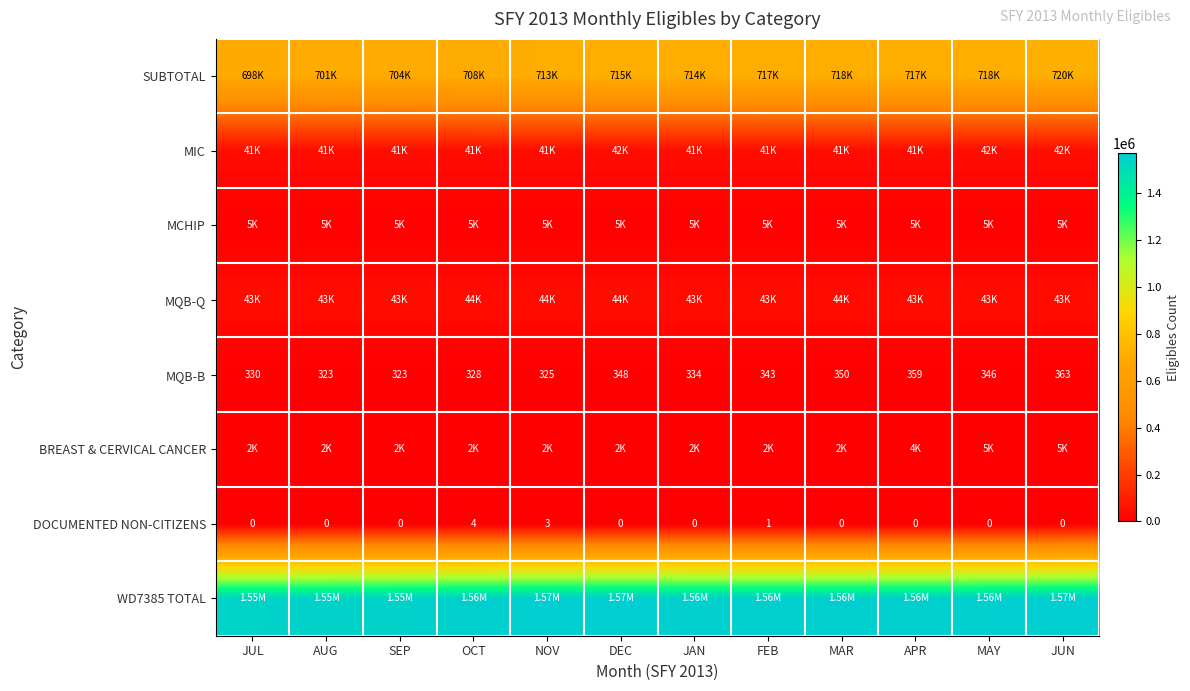

What is the average value of the MQB-B series?

339